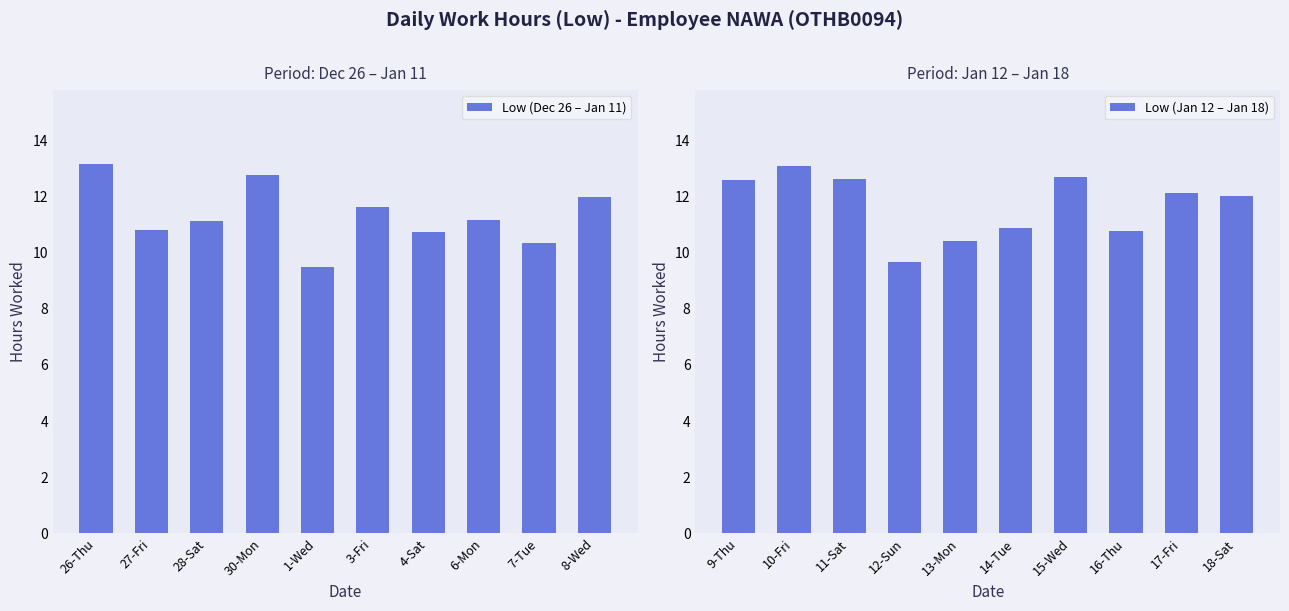

What is the difference between the maximum and minimum values in the Low (Dec 26 – Jan 11) series?

3.7